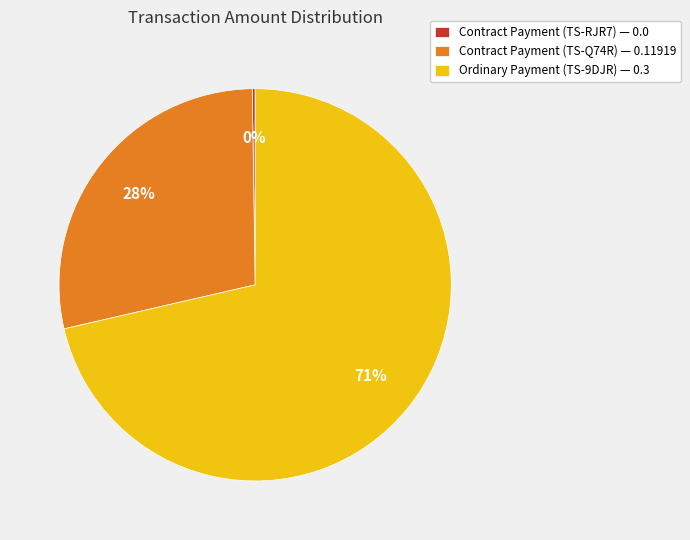

To the nearest percent, what is the average slice percentage?

33%